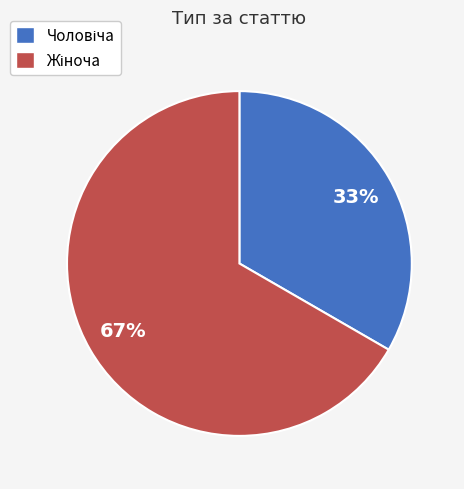

Is there any slice that represents more than half of the pie?

Yes